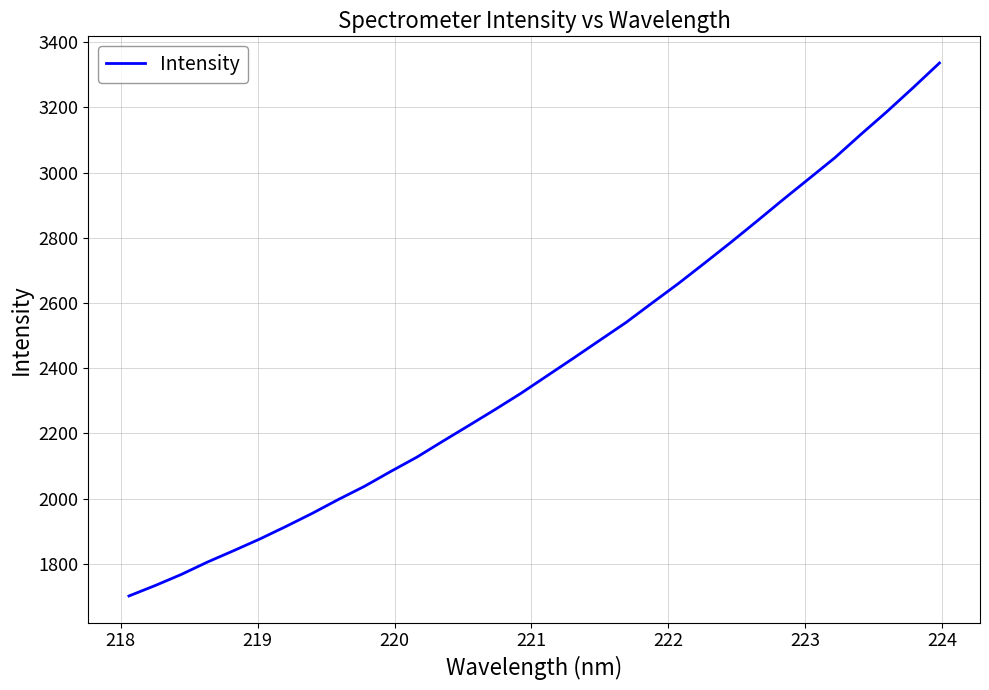

What is the maximum value shown in the chart?

3336.1